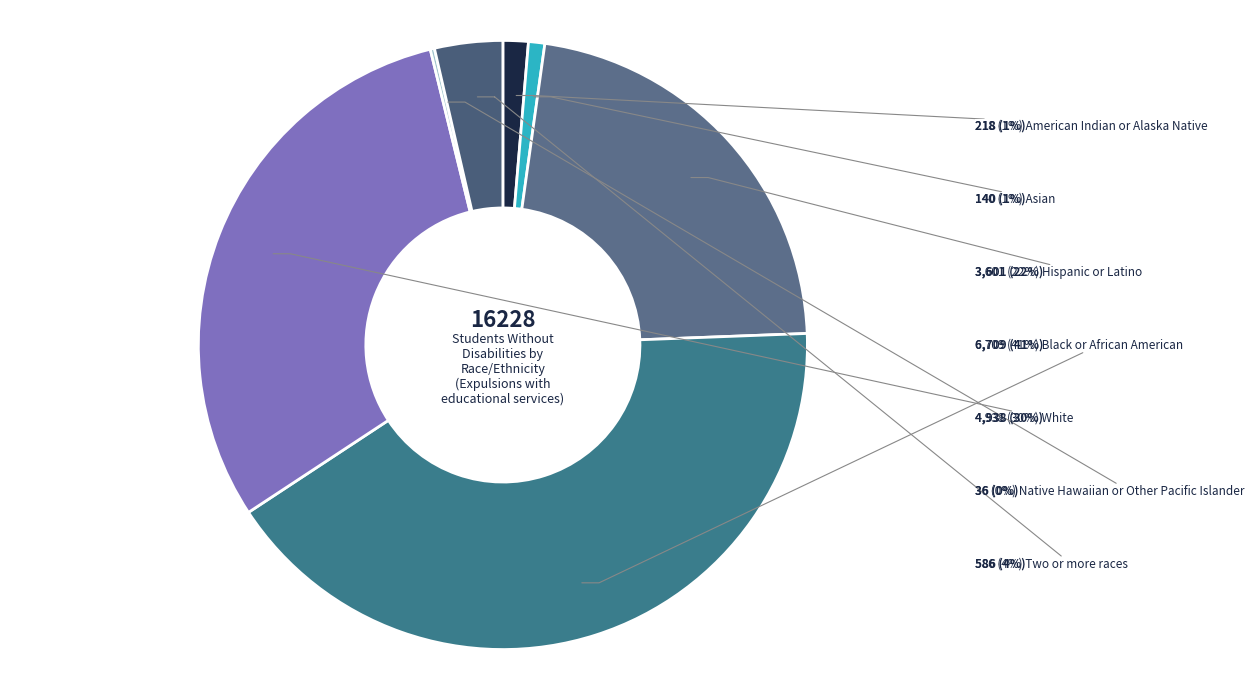

To the nearest percent, what is the average slice percentage?

14%